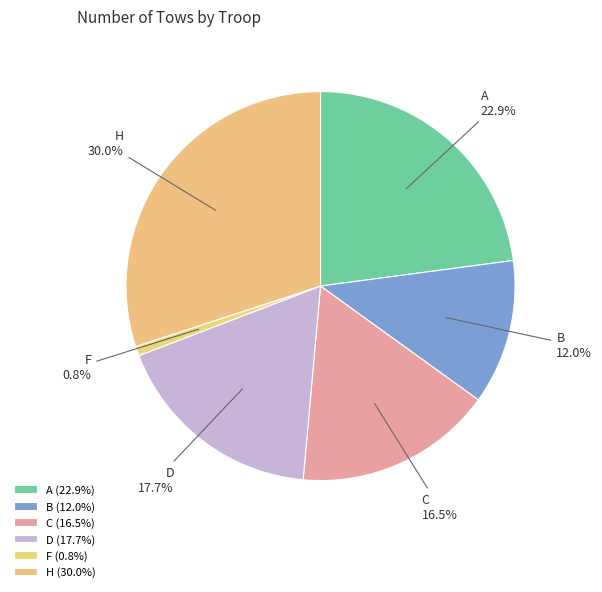

To the nearest percent, what is the combined percentage of A and H?

53%